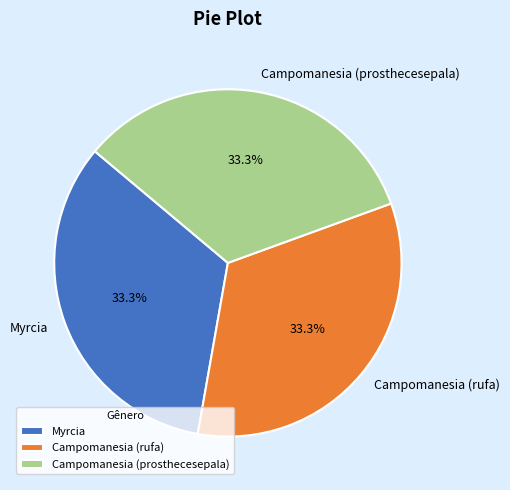

What percentage do Myrcia and Campomanesia (prosthecesepala) together represent?

66.7%